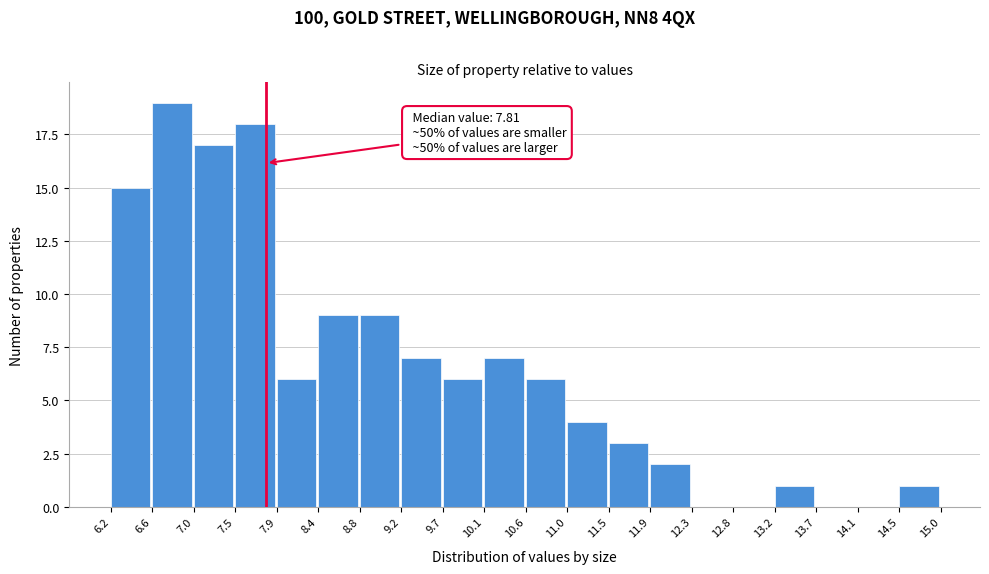

Which range on the x-axis has the tallest bar?

6.6 to 7.0